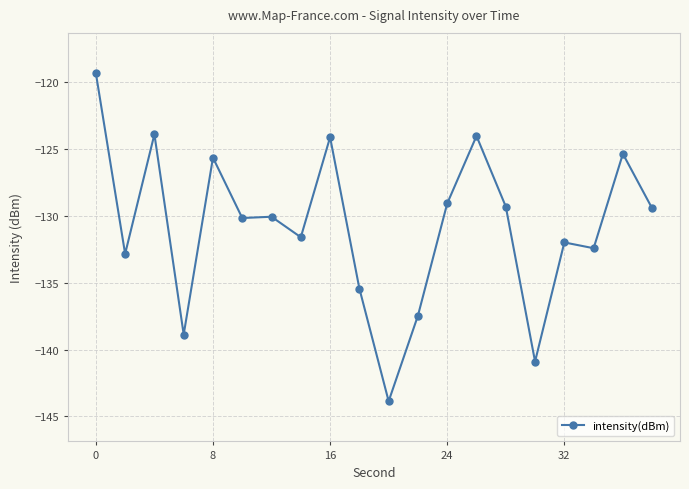

Does the chart display data point markers on the line(s)?

Yes